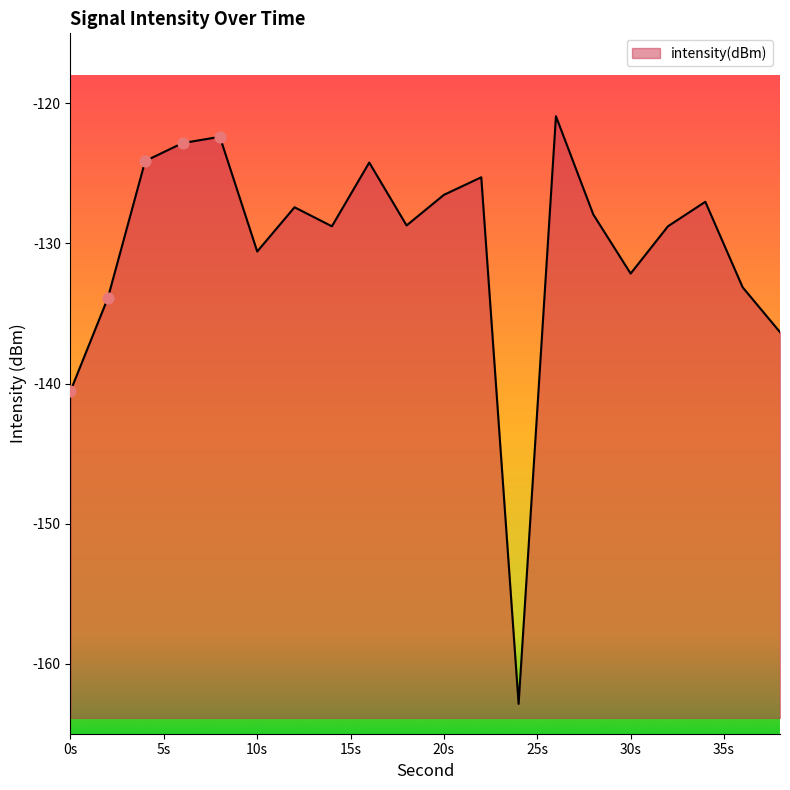

Which has a higher value, 8 or 4?

8